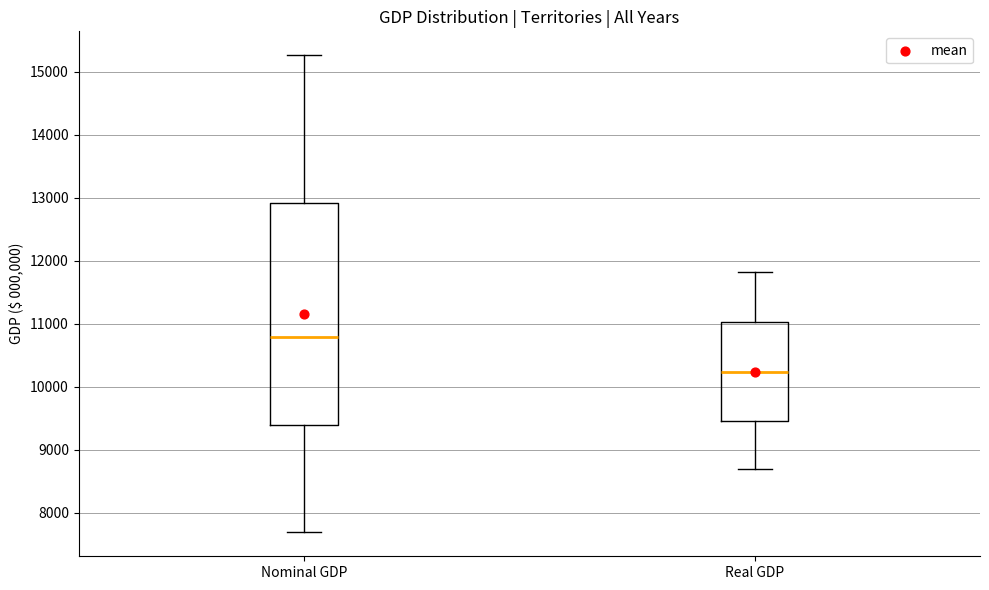

Which box has the lowest median line?

Real GDP